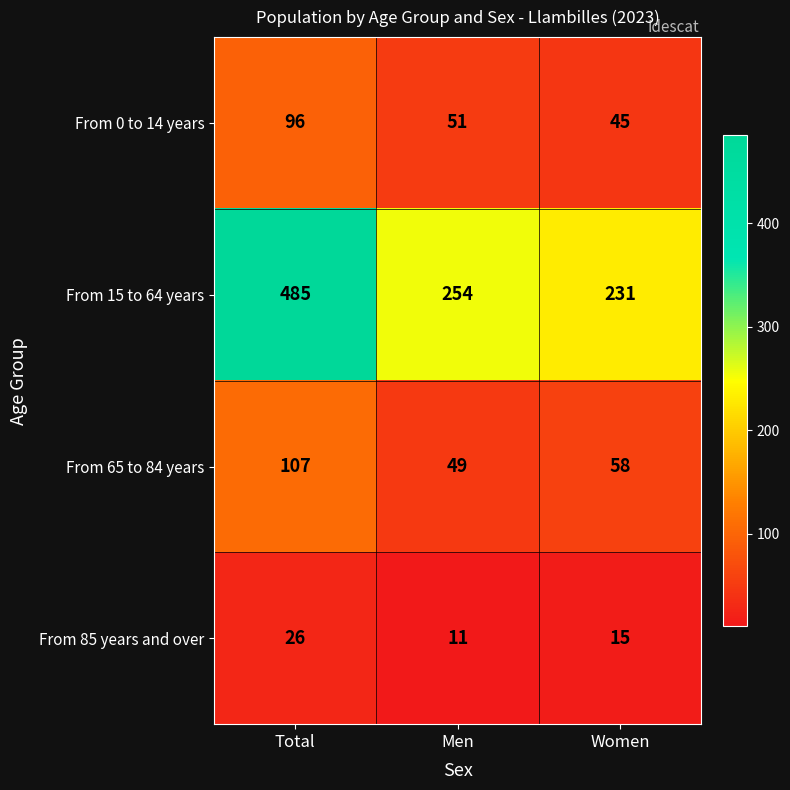

What is the difference between the second highest and minimum values in the From 85 years and over series?

4